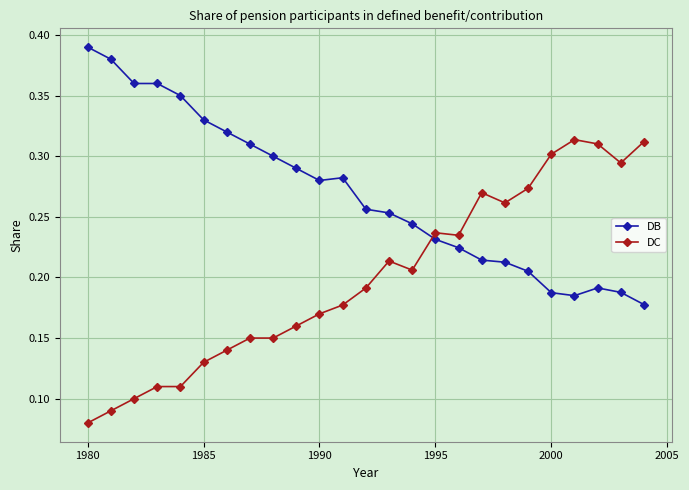

List the series in order of their overall mean, lowest first.

DC, DB